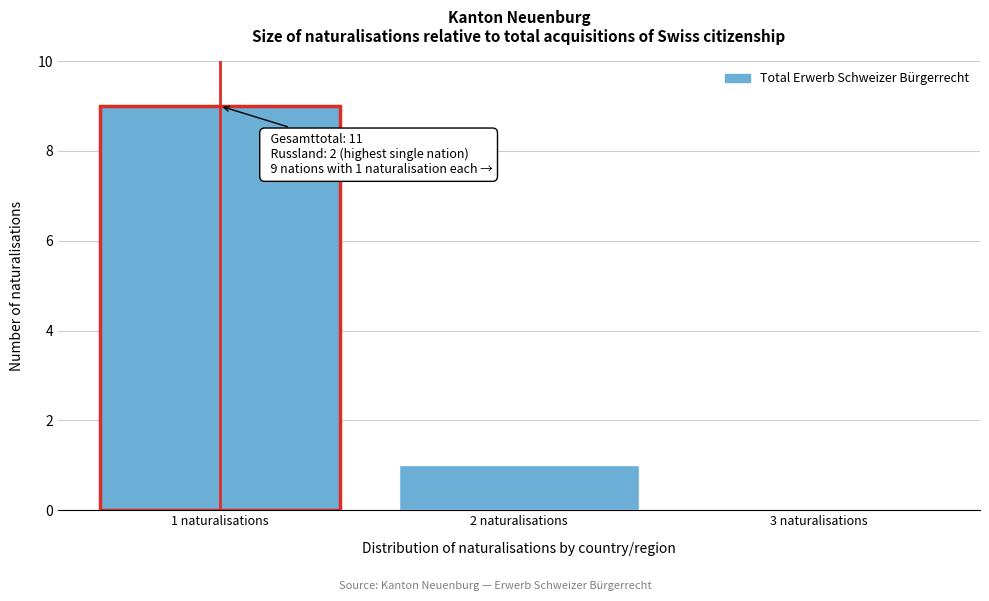

Reading right to left, transcribe all the data shown in this chart.

3 naturalisations=0	2 naturalisations=1	1 naturalisations=9